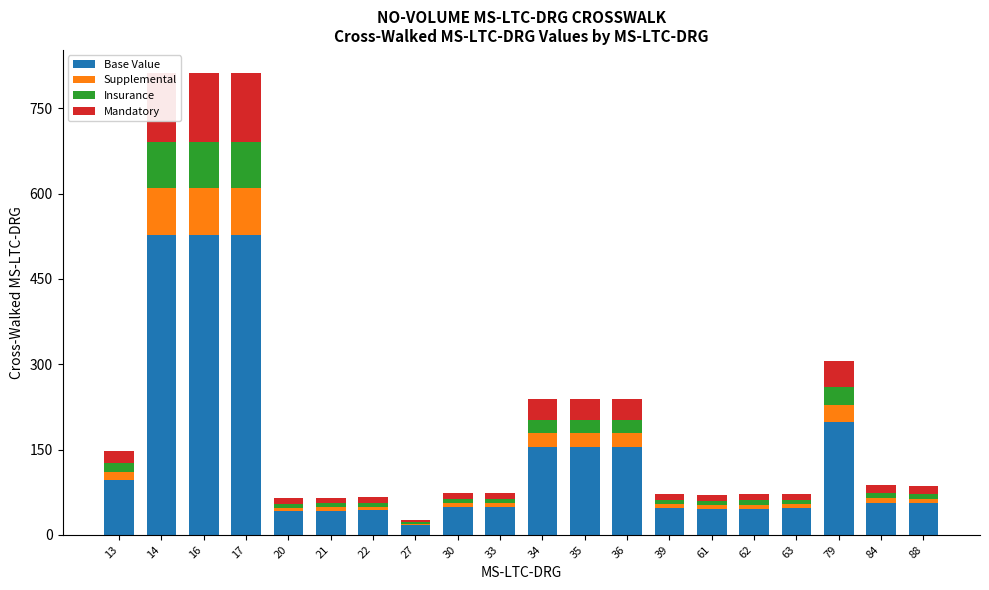

Count the number of data series in this chart.

4